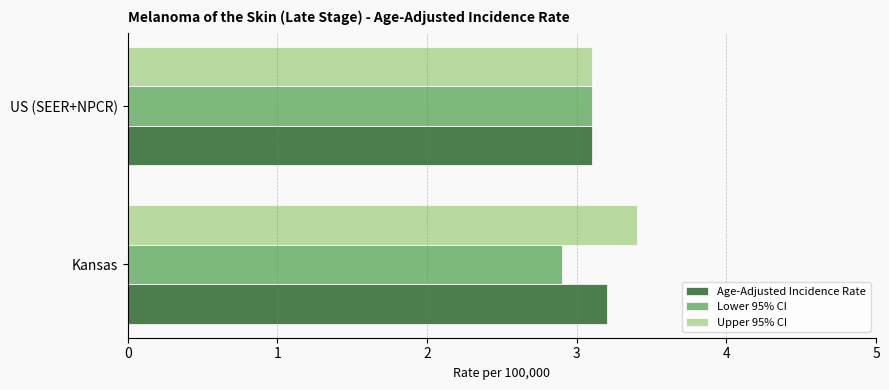

Rank the series by their maximum value, from lowest to highest.

Lower 95% CI, Age-Adjusted Incidence Rate, Upper 95% CI